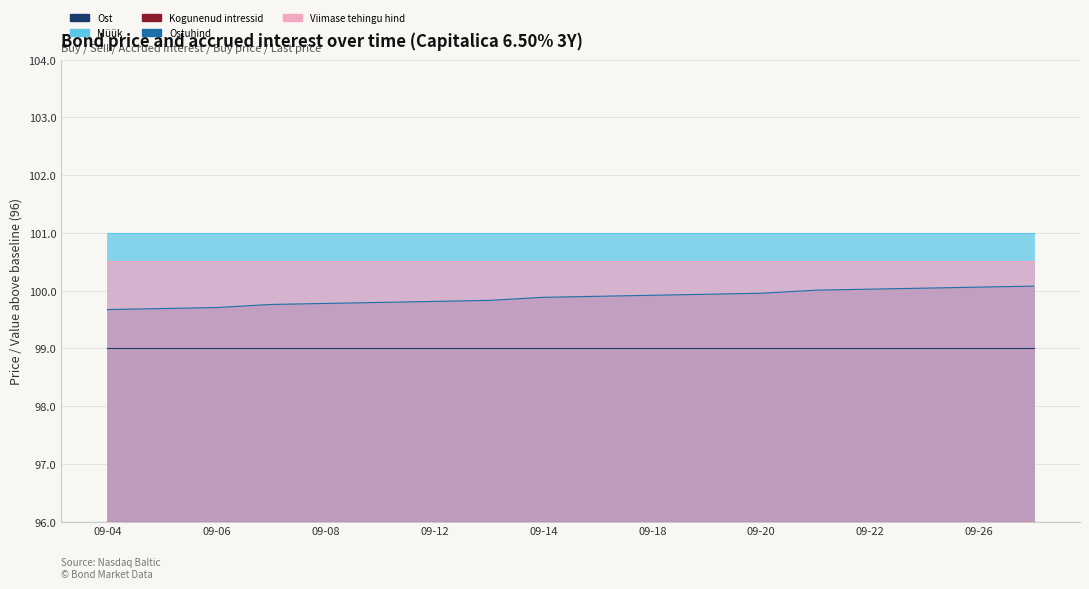

Reading right to left, transcribe all the data shown in this chart.

Ost: 99.0	99.0	99.0	99.0	99.0	99.0	99.0	99.0	99.0	99.0	99.0	99.0	99.0	99.0	99.0	99.0	99.0	99.0
Müük: 101.0	101.0	101.0	101.0	101.0	101.0	101.0	101.0	101.0	101.0	101.0	101.0	101.0	101.0	101.0	101.0	101.0	101.0
Kogunenud intressid: 1.1	1.1	1.0	1.0	1.0	1.0	0.9	0.9	0.9	0.9	0.8	0.8	0.8	0.8	0.8	0.7	0.7	0.7
Ostuhind: 100.1	100.1	100.0	100.0	100.0	100.0	99.9	99.9	99.9	99.9	99.8	99.8	99.8	99.8	99.8	99.7	99.7	99.7
Viimase tehingu hind: 100.5	100.5	100.5	100.5	100.5	100.5	100.5	100.5	100.5	100.5	100.5	100.5	100.5	100.5	100.5	100.5	100.5	100.5